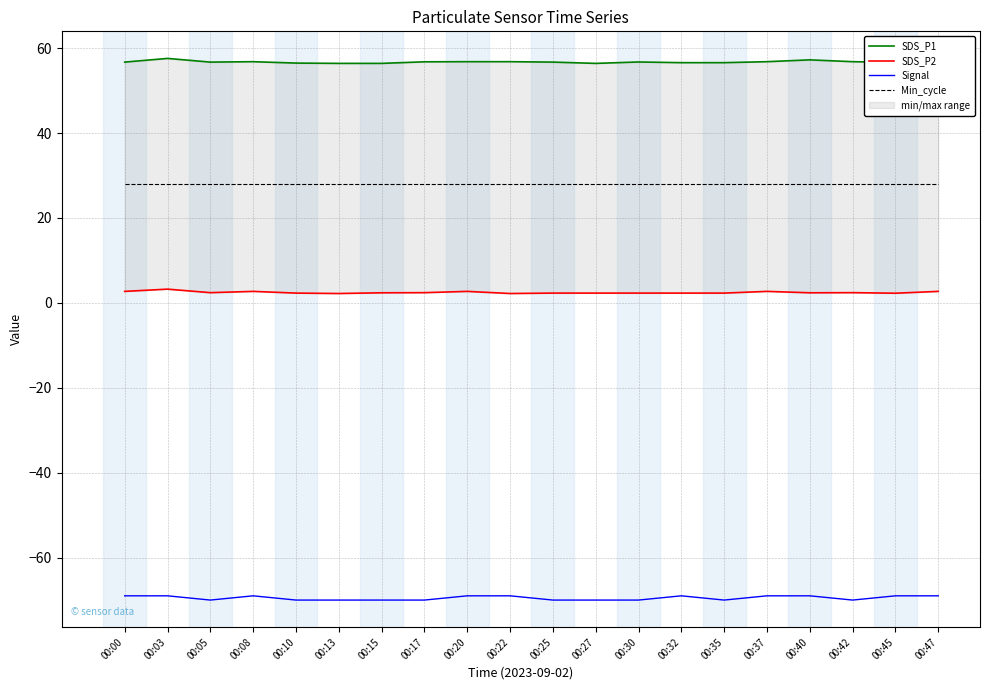

In Signal, how many points are lower than both neighbors (excluding endpoints)?

3